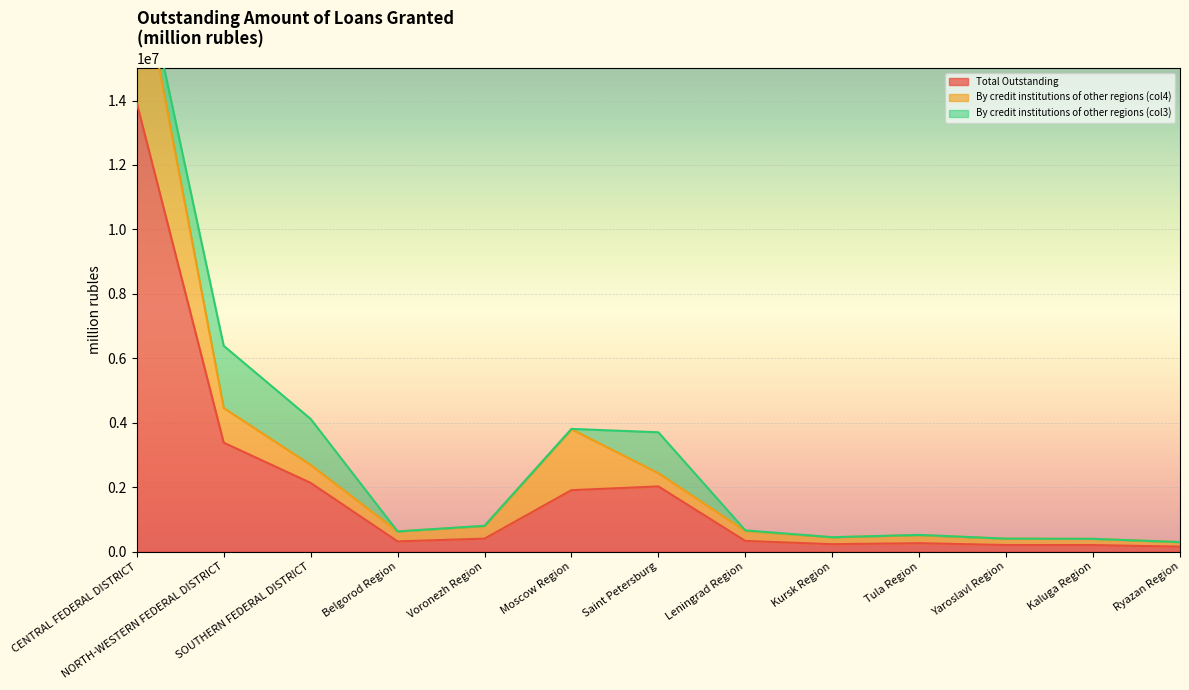

Is it true that Total Outstanding equals 2131009 at SOUTHERN FEDERAL DISTRICT?

True